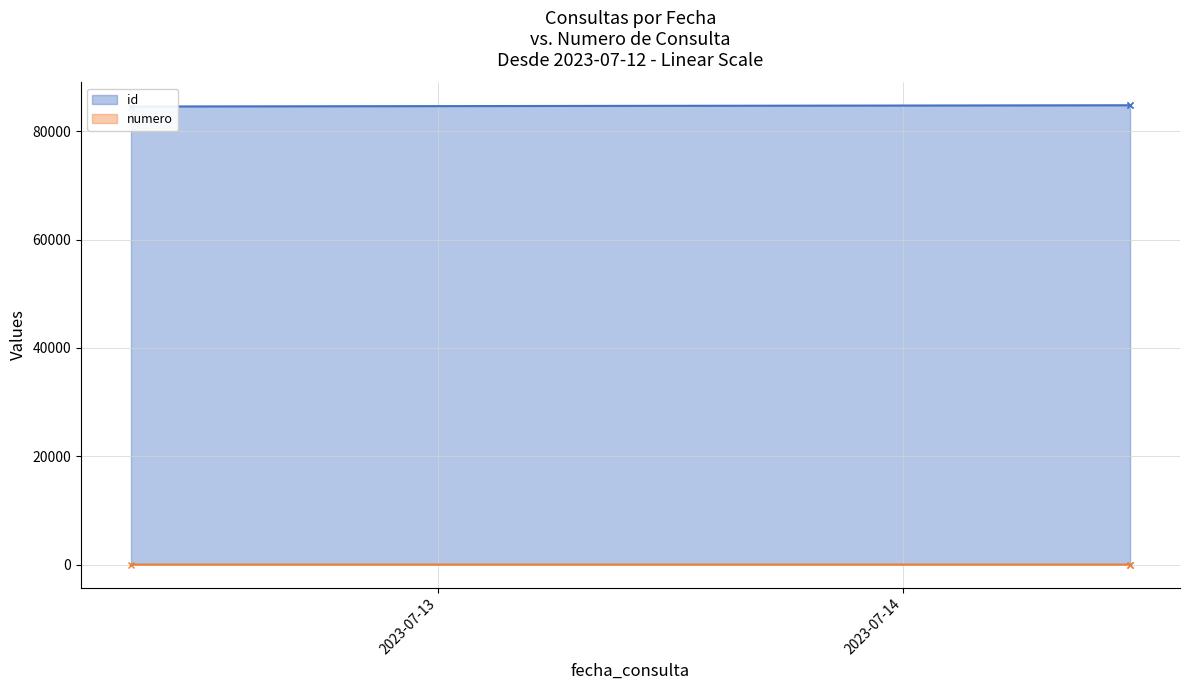

What are all the series names shown in the legend?

id, numero